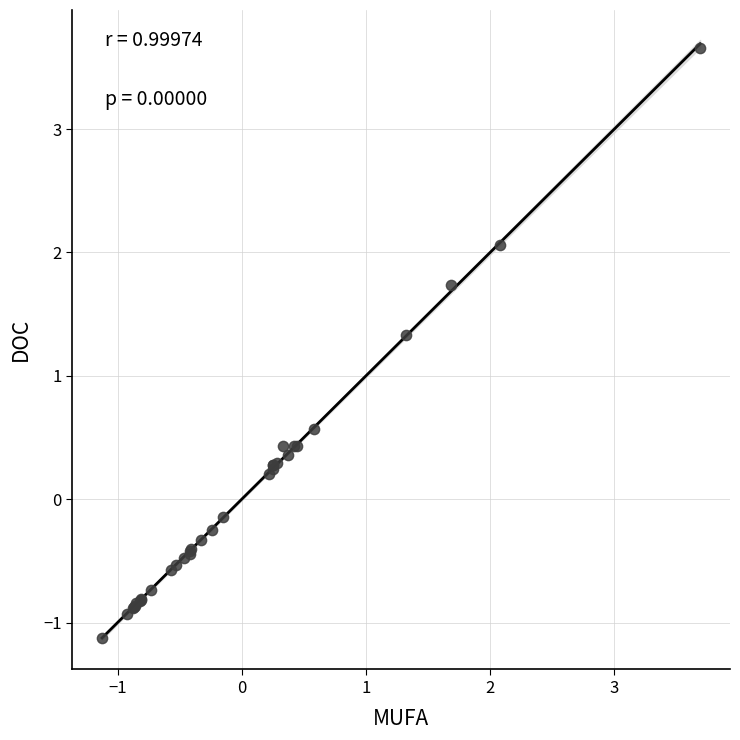

What Y value in the scatter plot is closest to 1?

1.3